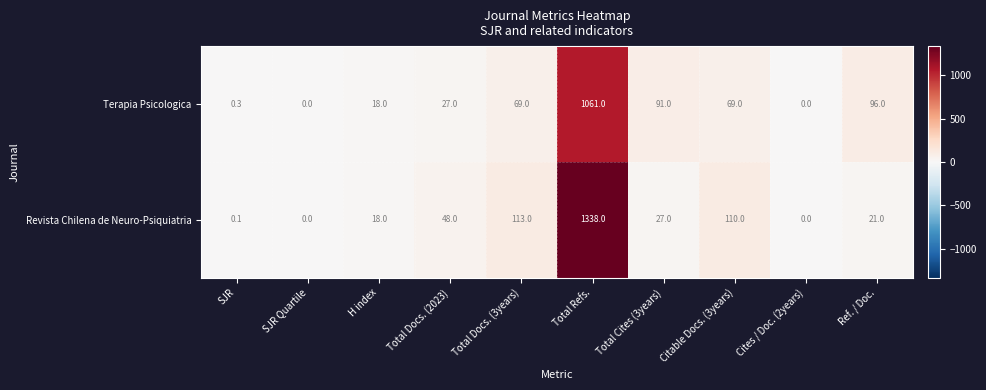

Rank the series by their average value, from lowest to highest.

Terapia Psicologica, Revista Chilena de Neuro-Psiquiatria